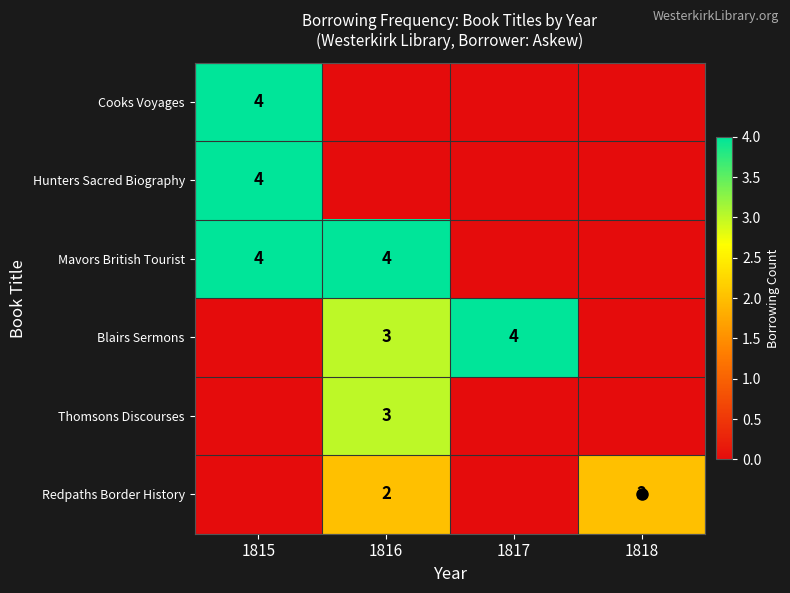

What is the maximum value shown in the chart?

4